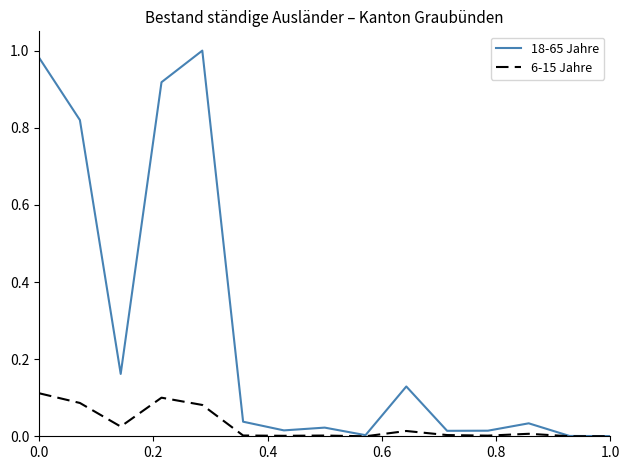

Count the number of categories in the chart.

15